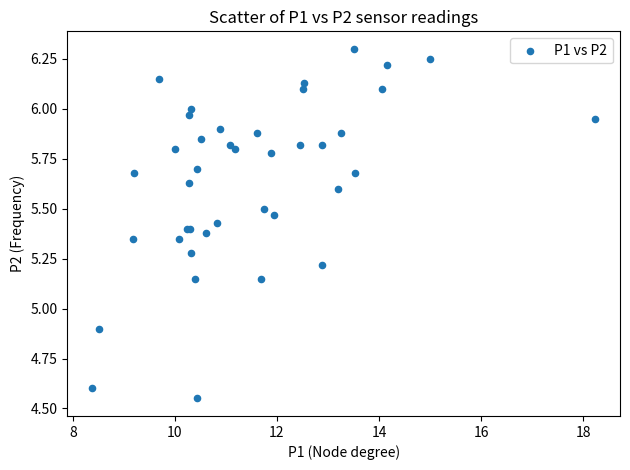

What Y value in the scatter plot is closest to 5?

4.9